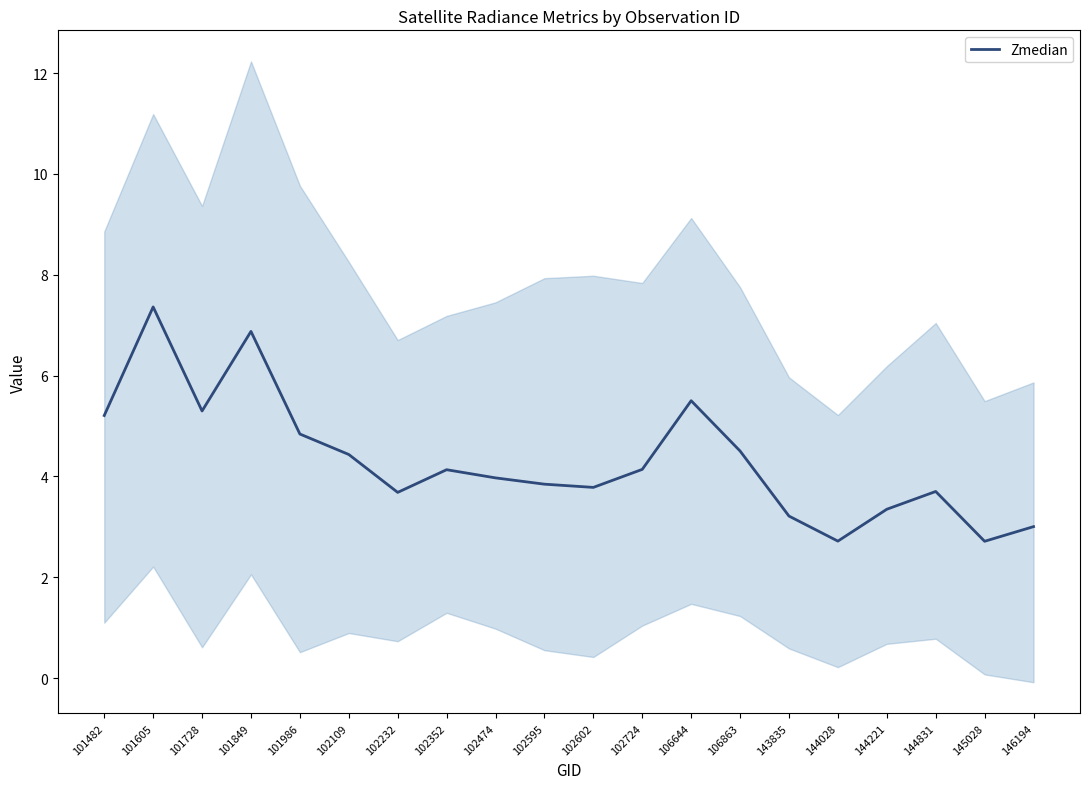

Rank the categories by value from lowest to highest.

145028, 144028, 146194, 143835, 144221, 102232, 144831, 102602, 102595, 102474, 102352, 102724, 102109, 106863, 101986, 101482, 101728, 106644, 101849, 101605